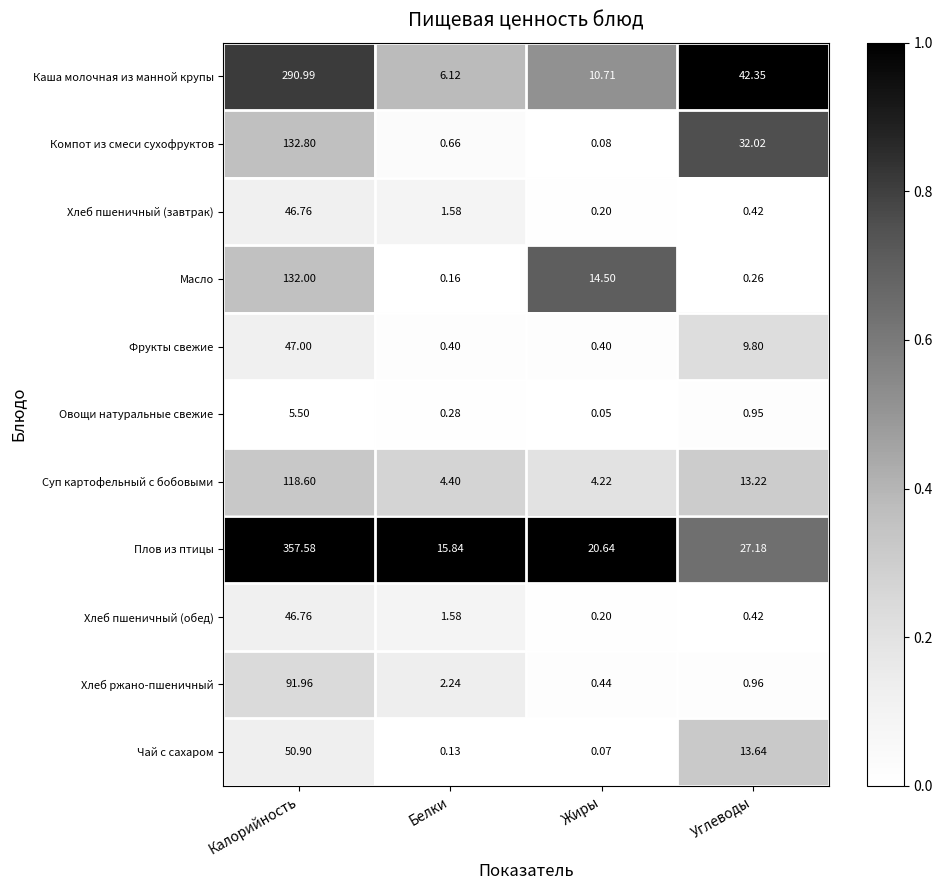

At which label is Компот из смеси сухофруктов closest to 66?

Углеводы